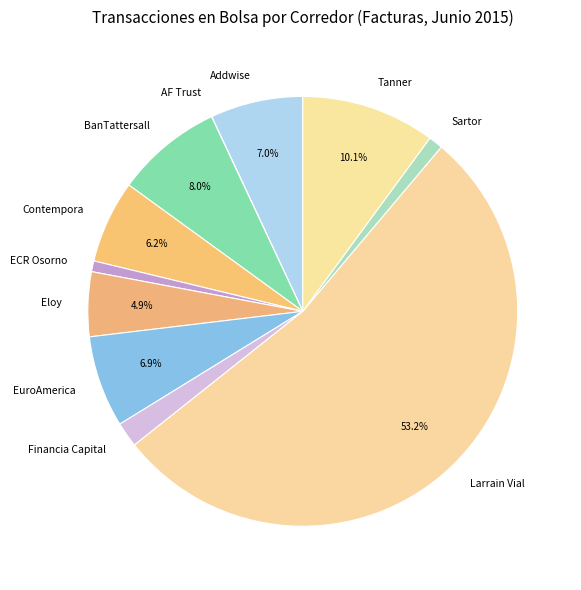

Combined, do Sartor and Financia Capital account for over 50%?

No